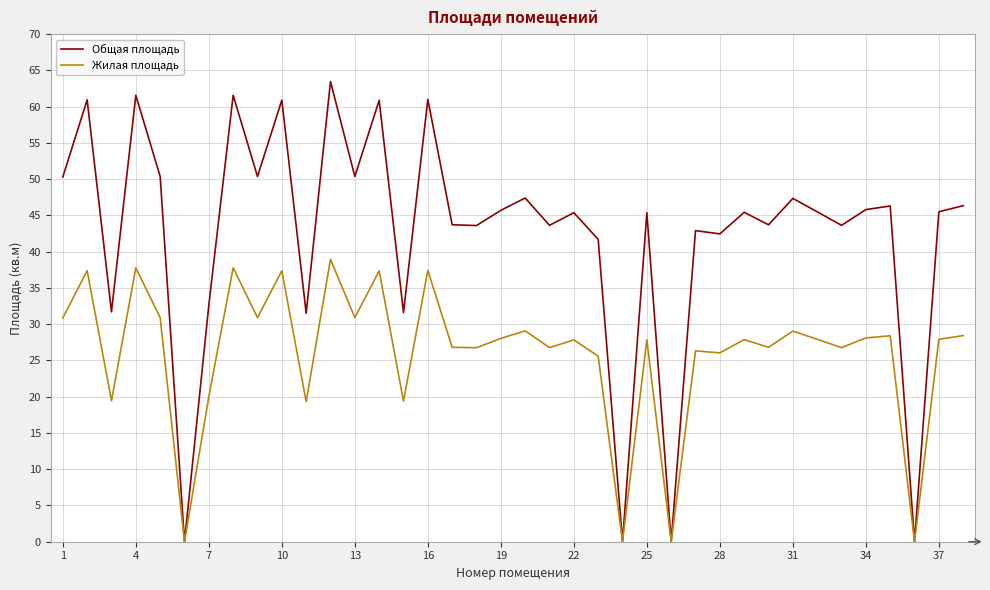

What is the maximum value for Общая площадь?

63.5